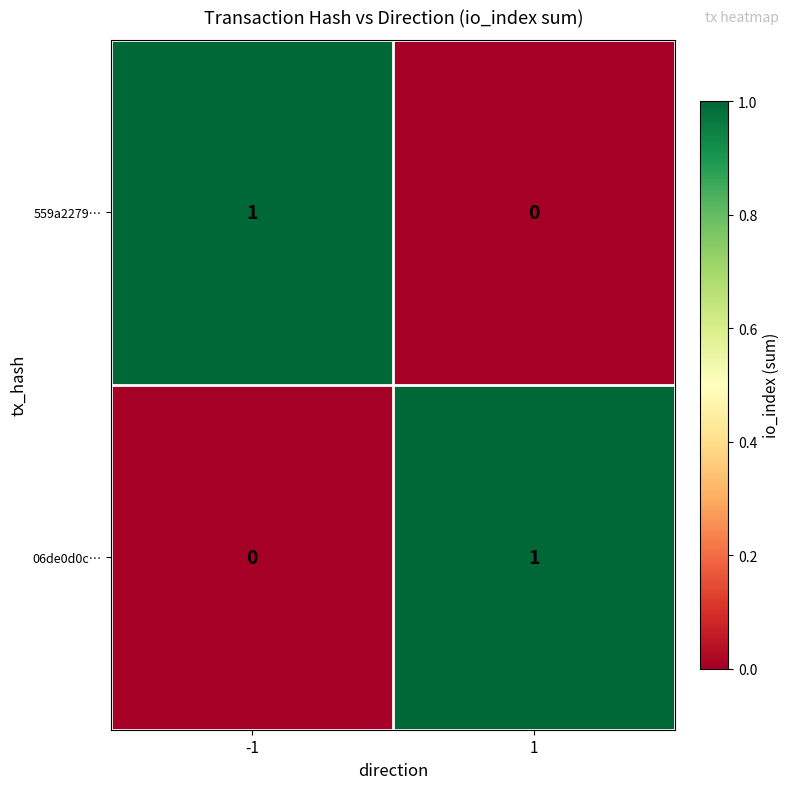

Rank the series at 1 from highest to lowest value.

06de0d0c…, 559a2279…